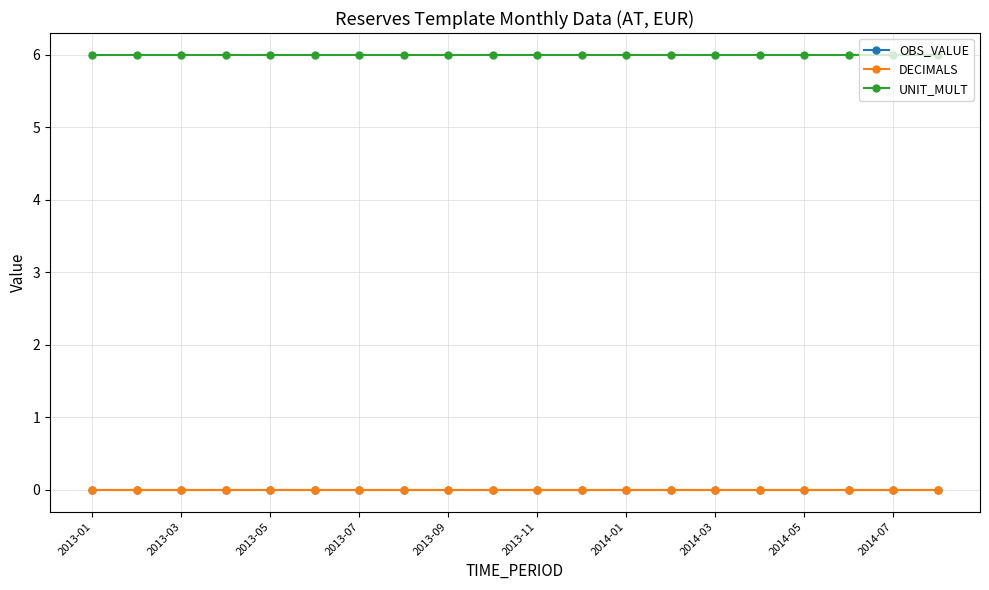

True or false: OBS_VALUE and UNIT_MULT cross at least once.

False